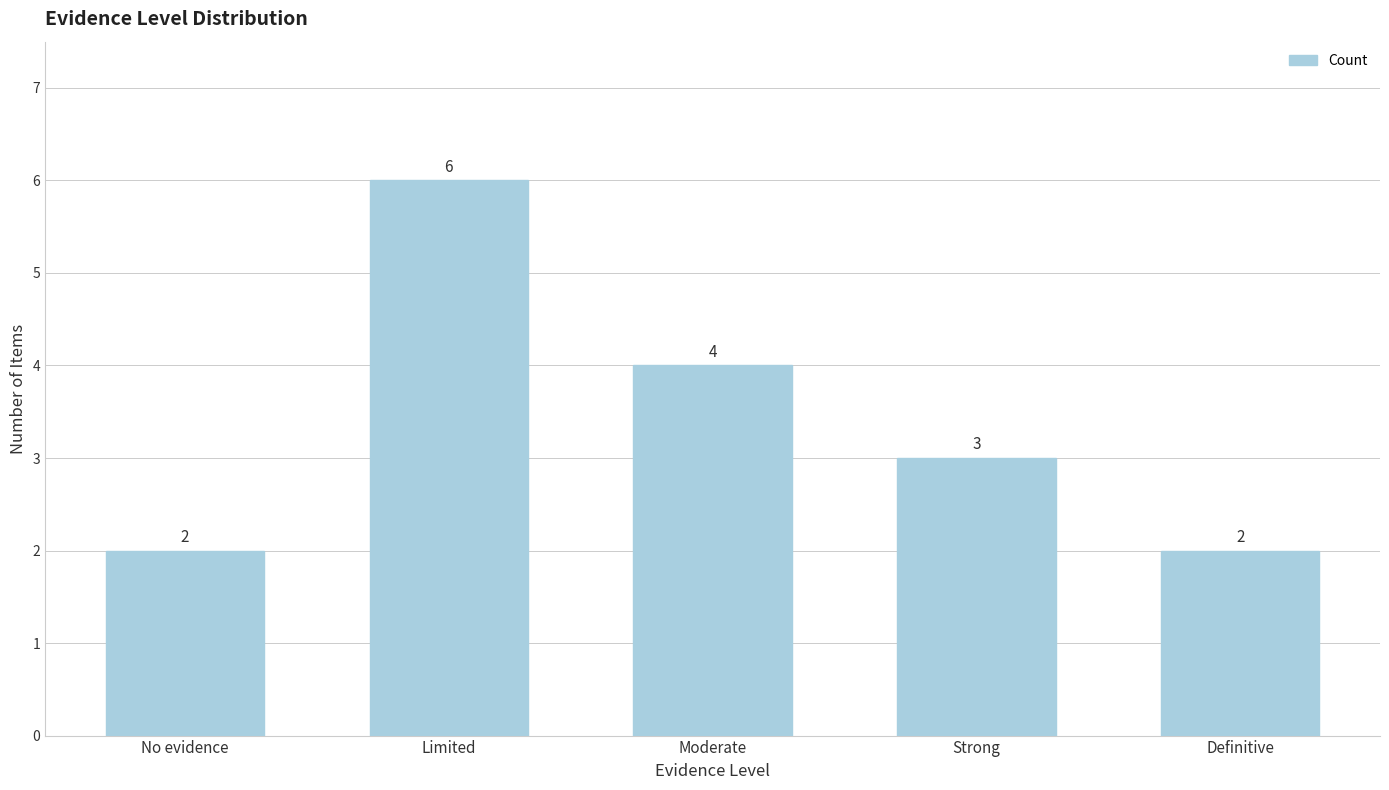

Reading right to left, list all the values displayed in this chart.

2	3	4	6	2